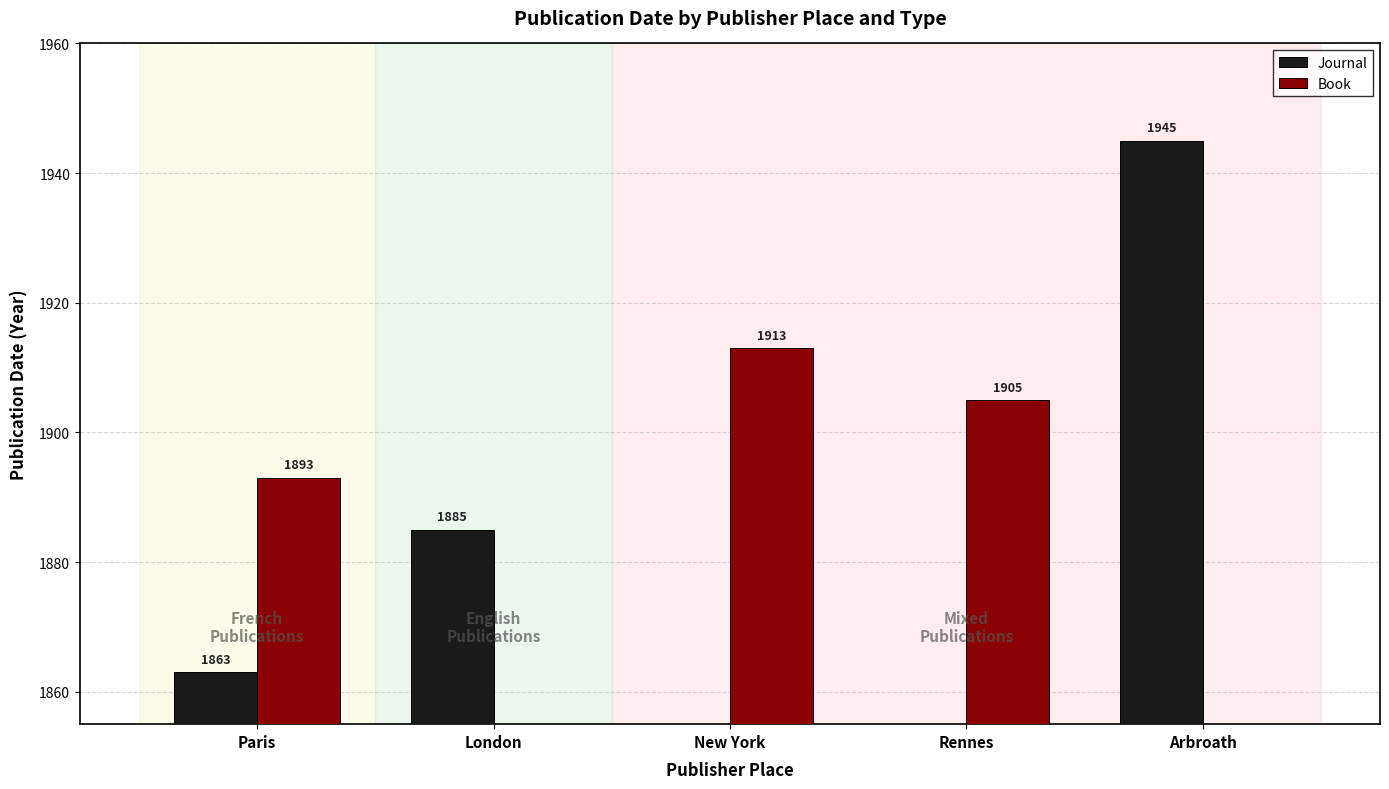

What is the greatest value displayed?

1945.0